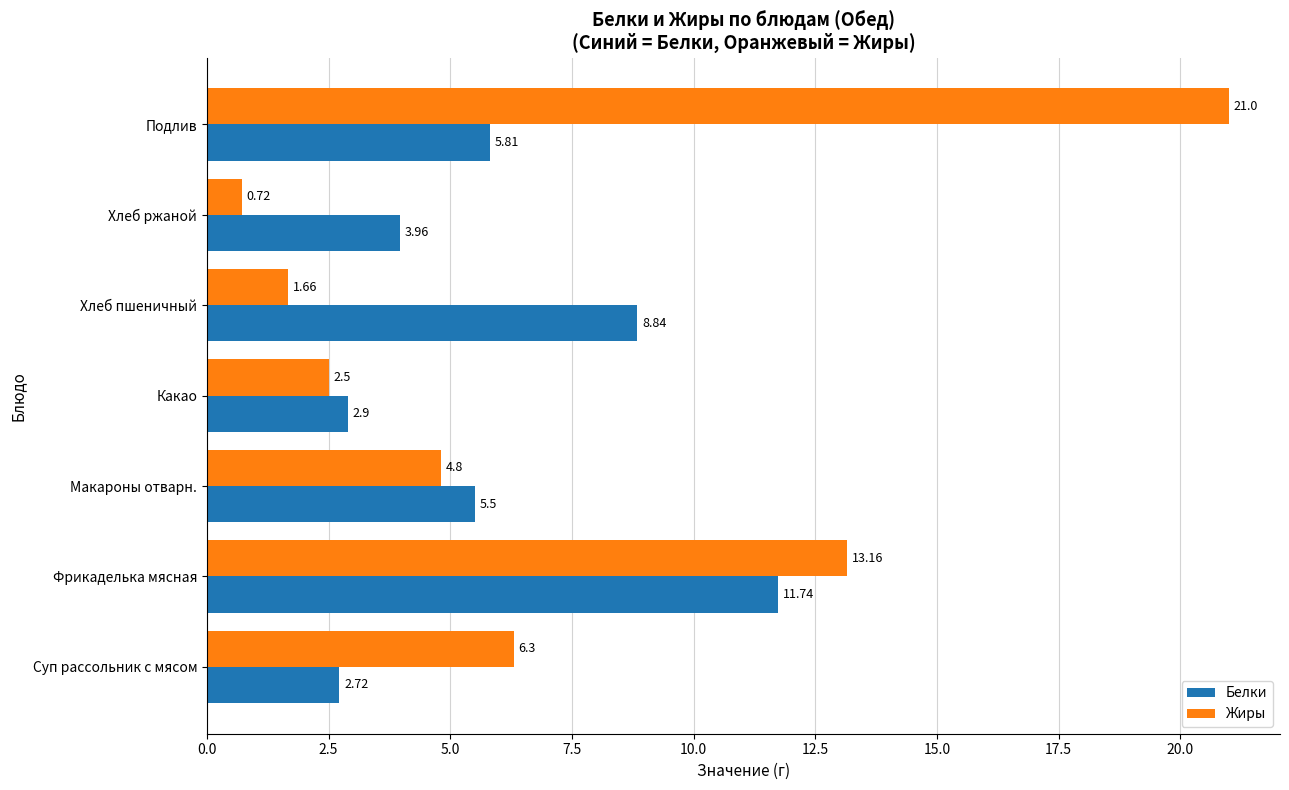

Where is Белки nearest to the value 7?

Подлив